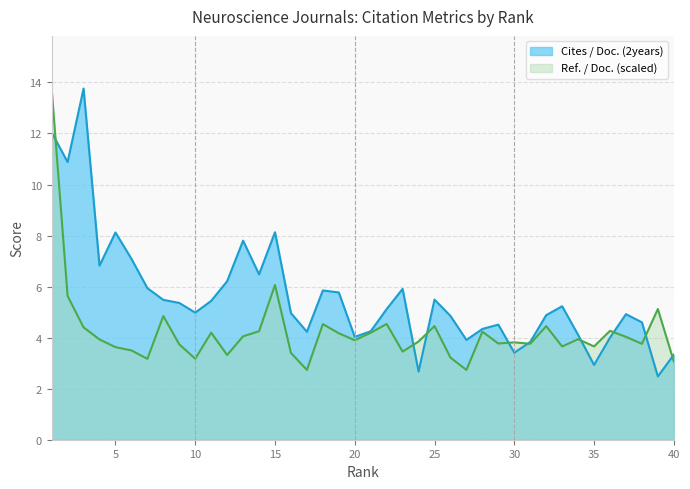

How many lines are shown in the chart?

2